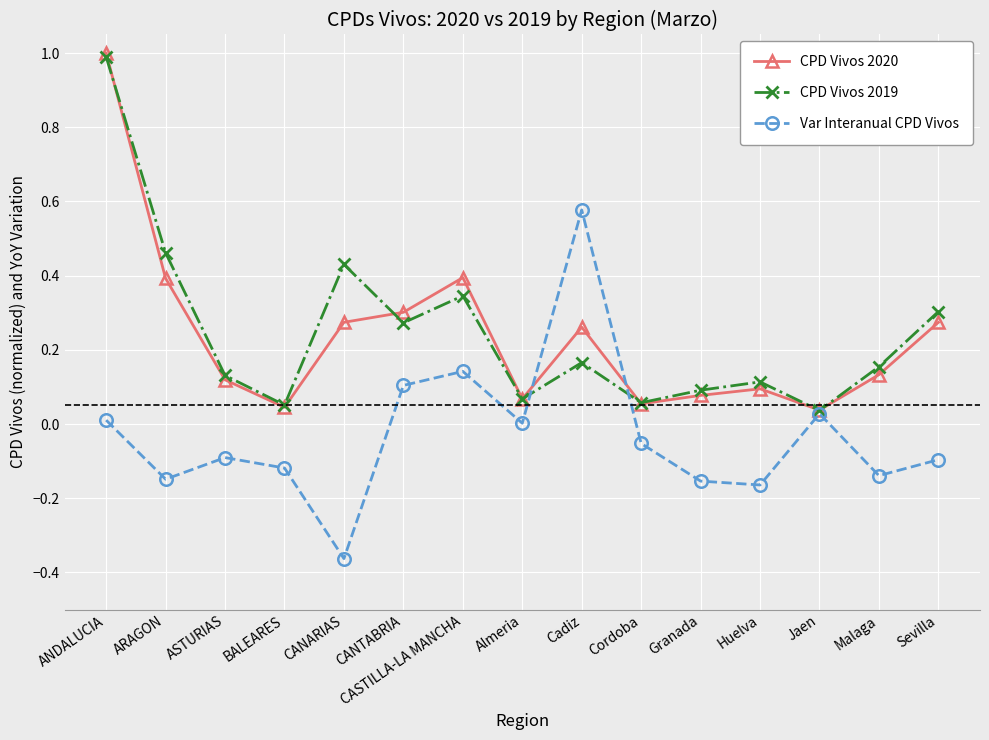

At how many categories does at least one series exceed 0?

15